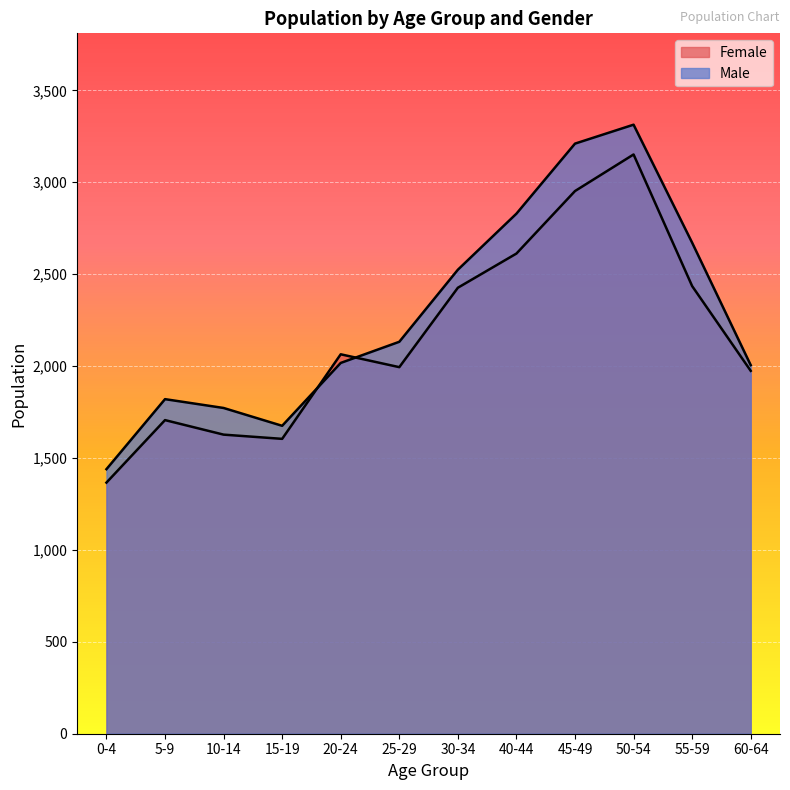

Is the value of Female at 30-34 greater than the value of Male at 60-64?

Yes